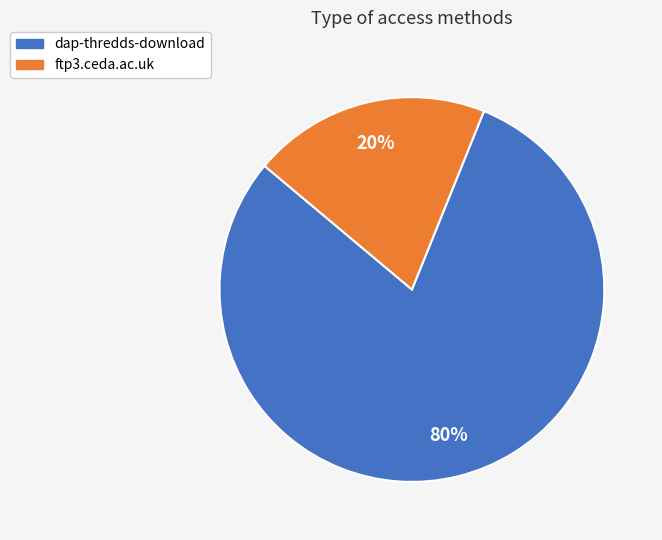

Does ftp3.ceda.ac.uk represent more than half of the total?

No